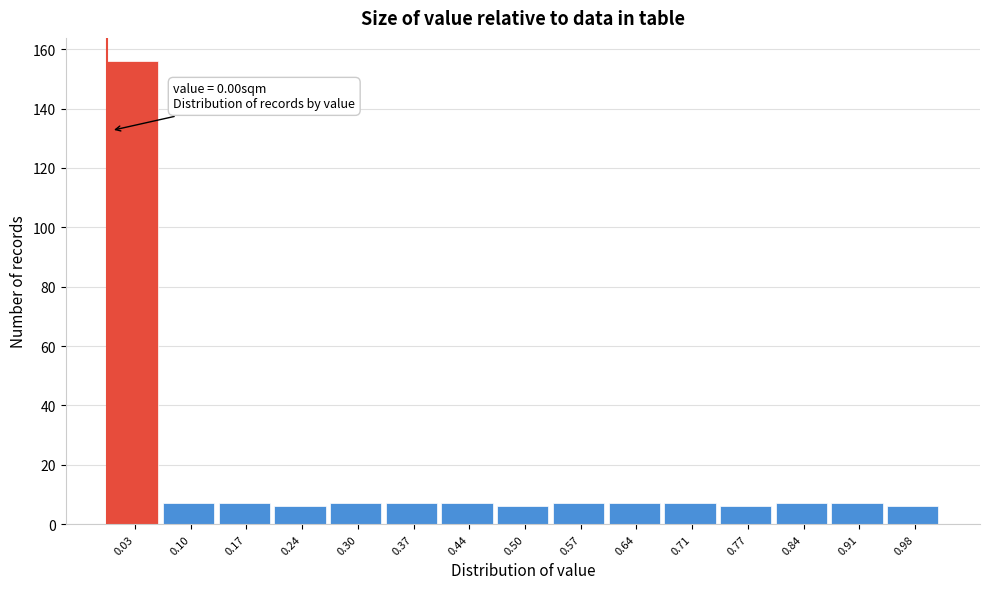

Which range on the x-axis has the tallest bar?

0.00 to 0.07